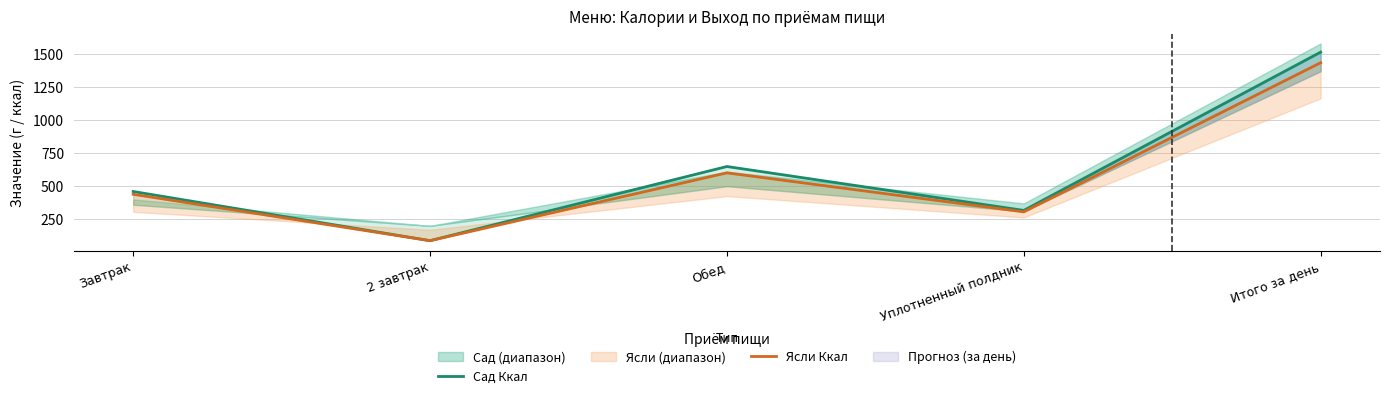

Is it true that Сад Ккал equals 2668 at Итого за день?

False